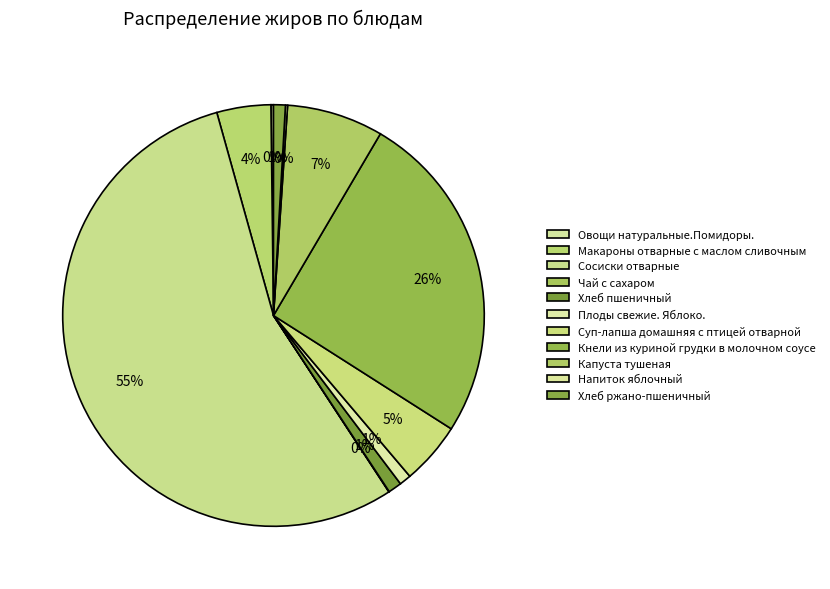

How many segments does this pie chart have?

11